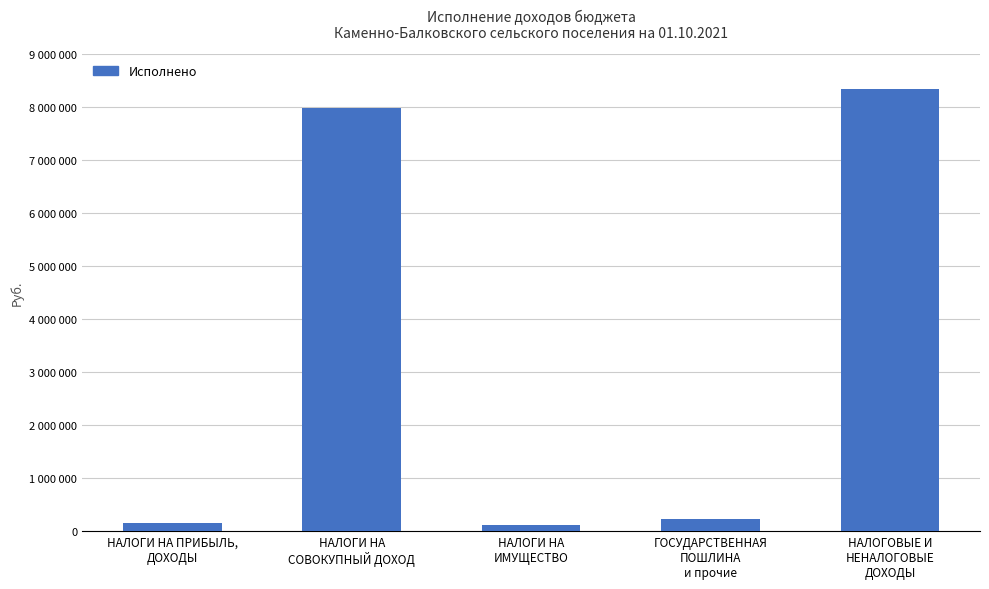

The chart shows a value of 396843.9 at ГОСУДАРСТВЕННАЯ
ПОШЛИНА
и прочие. True or false?

False